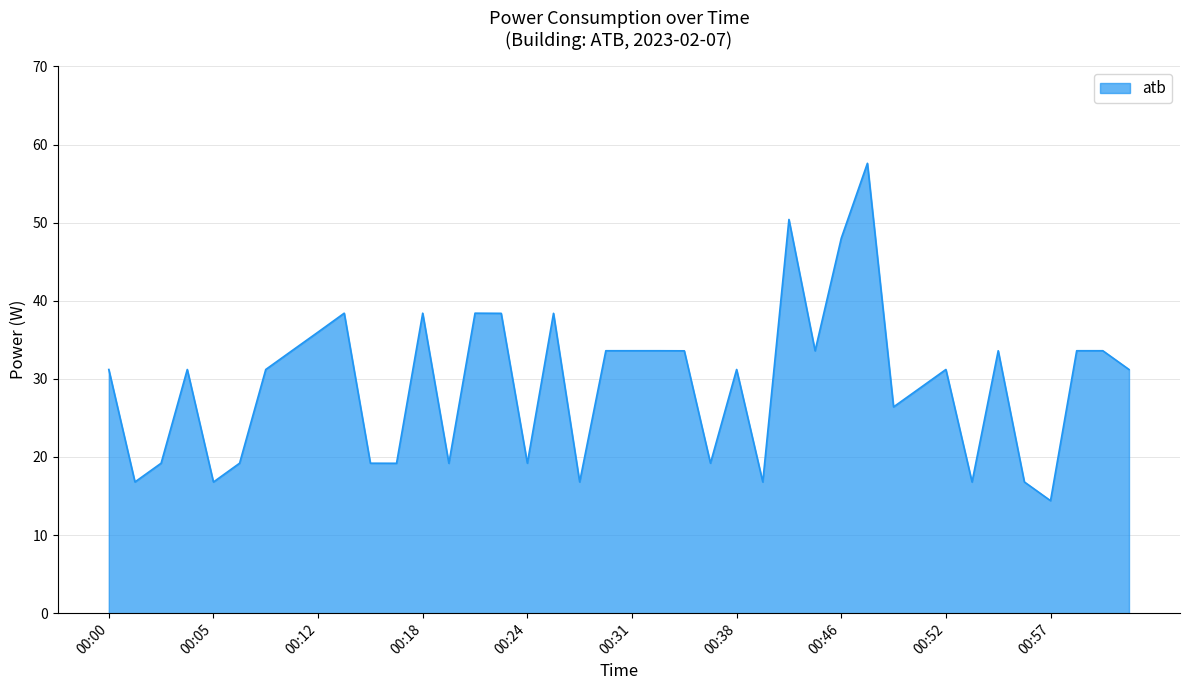

What is the smallest value displayed?

14.4